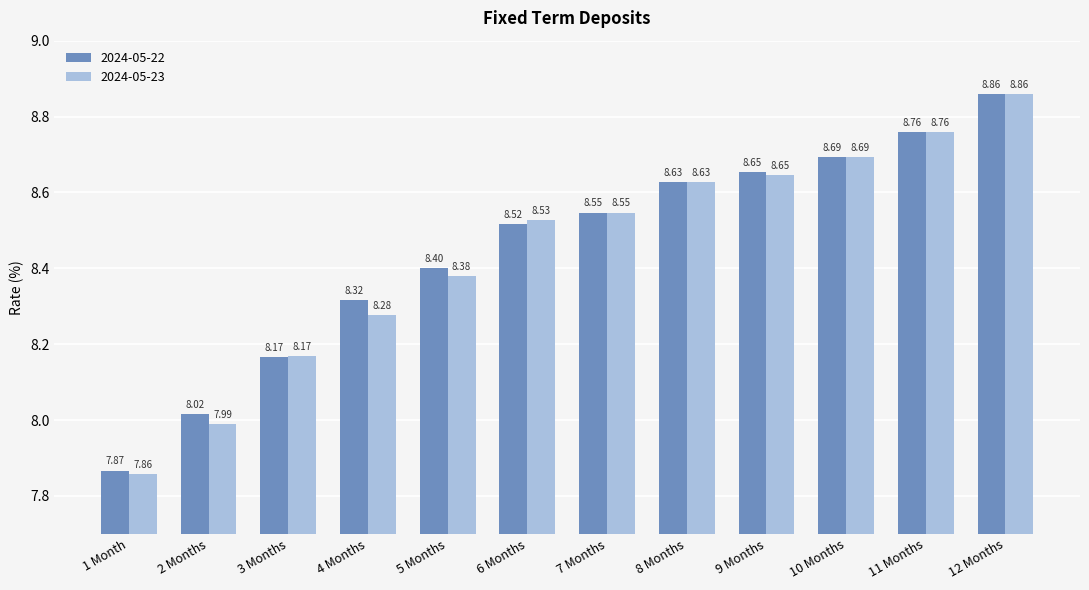

List the labels in order of 2024-05-22 value, smallest first.

1 Month, 2 Months, 3 Months, 4 Months, 5 Months, 6 Months, 7 Months, 8 Months, 9 Months, 10 Months, 11 Months, 12 Months